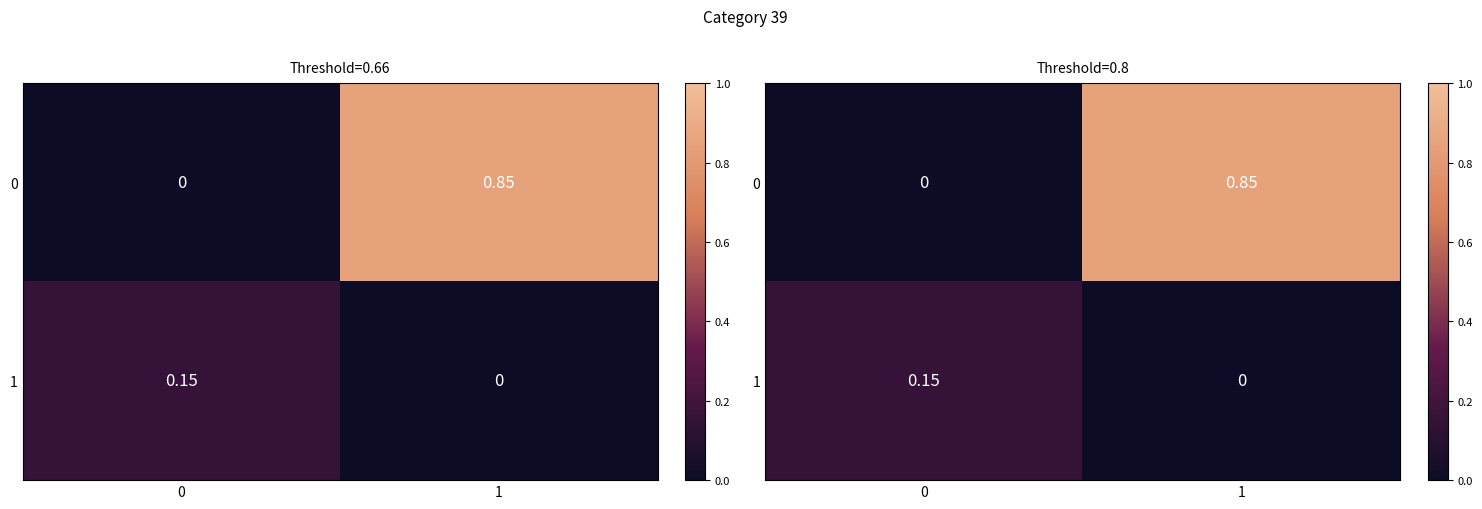

How many data points in 0 are above 0?

1